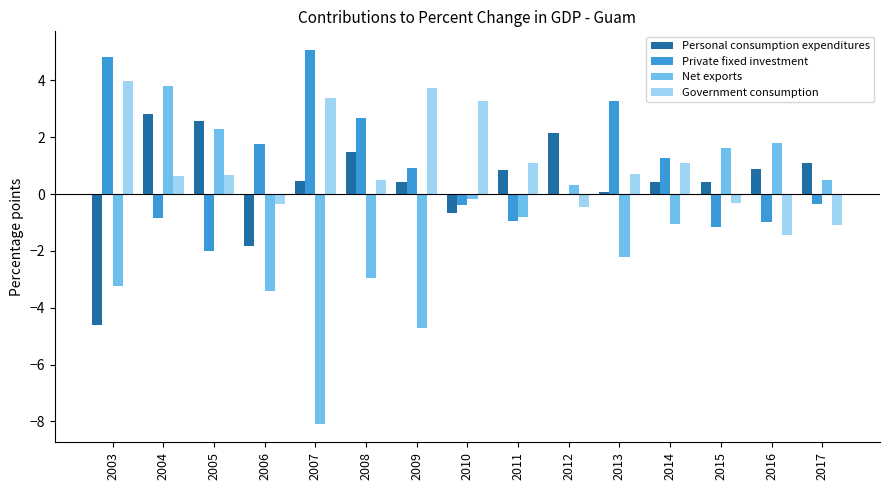

Is the value of Personal consumption expenditures at 2009 greater than the value of Government consumption at 2009?

No